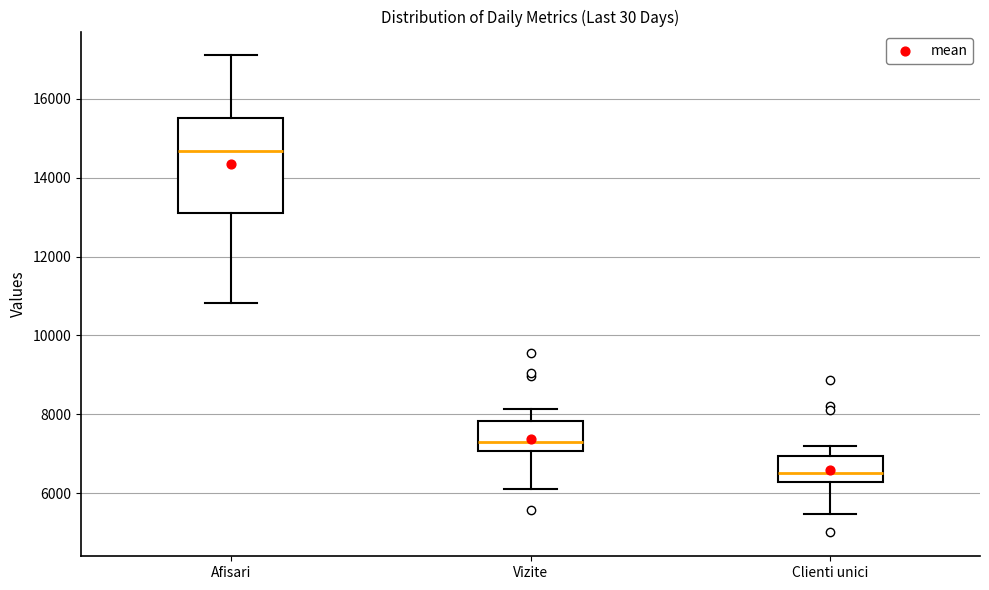

Which box is the tallest, from its lower edge to its upper edge?

Afisari